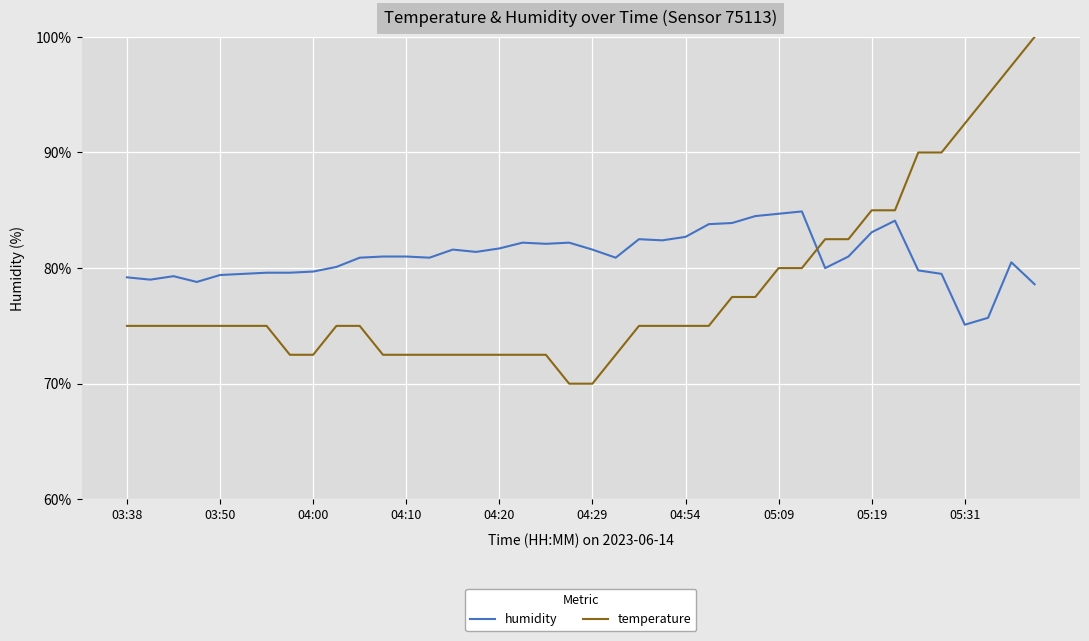

What is the greatest value displayed?

100.0